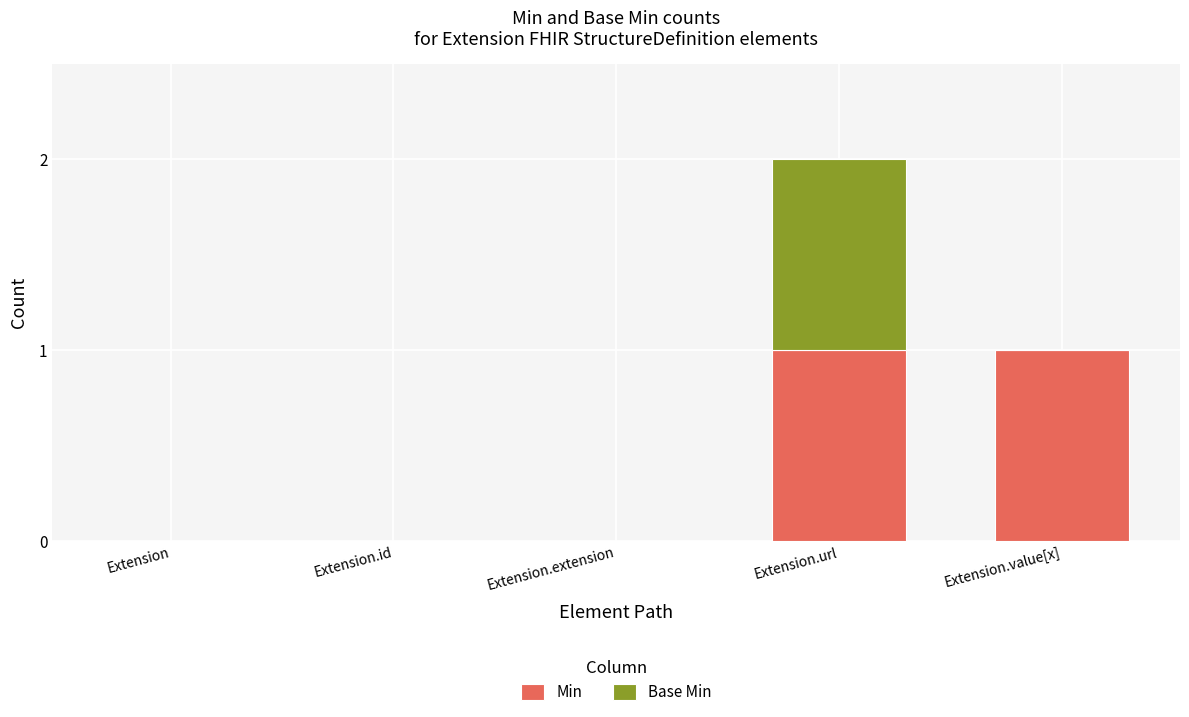

At which category is the sum across all series the highest?

Extension.url